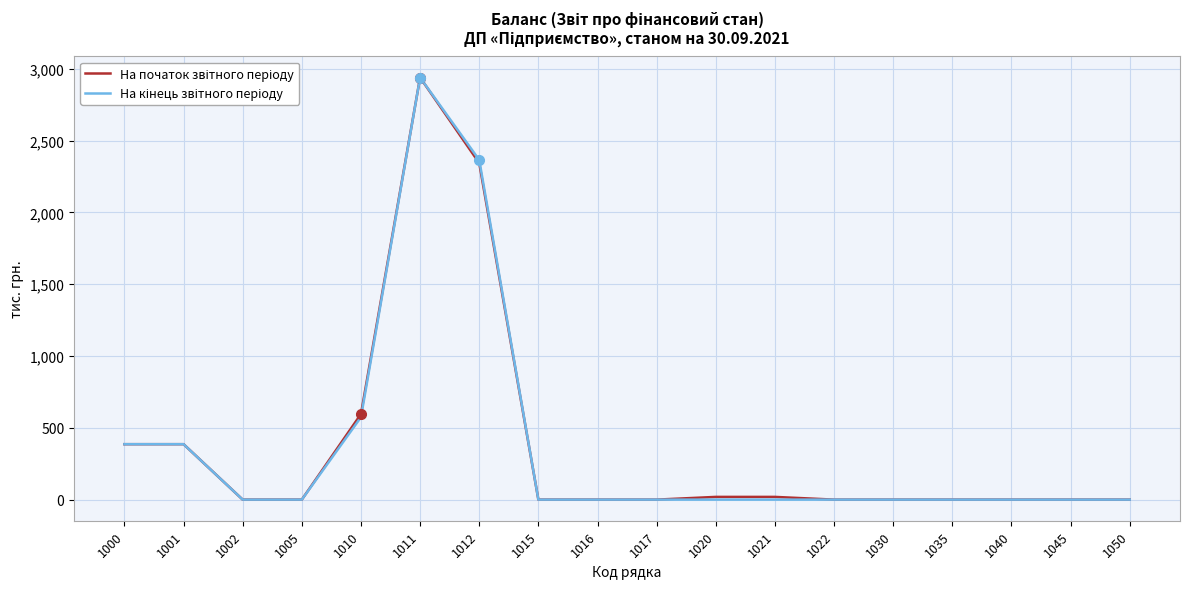

Which category has the highest value across all series?

1011